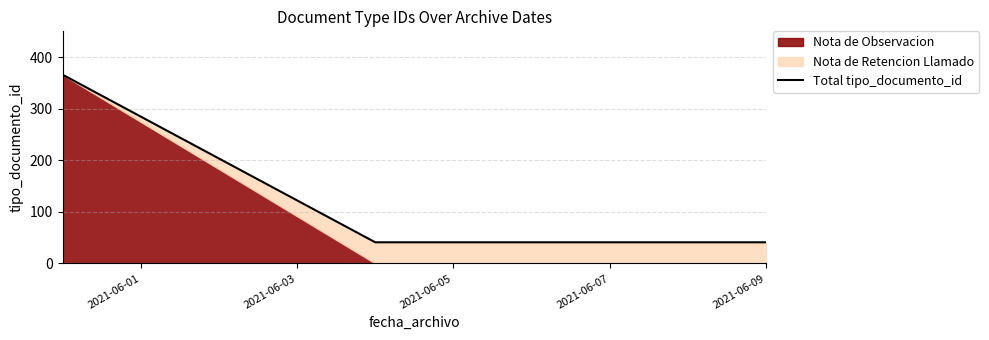

What is the smallest value displayed?

41